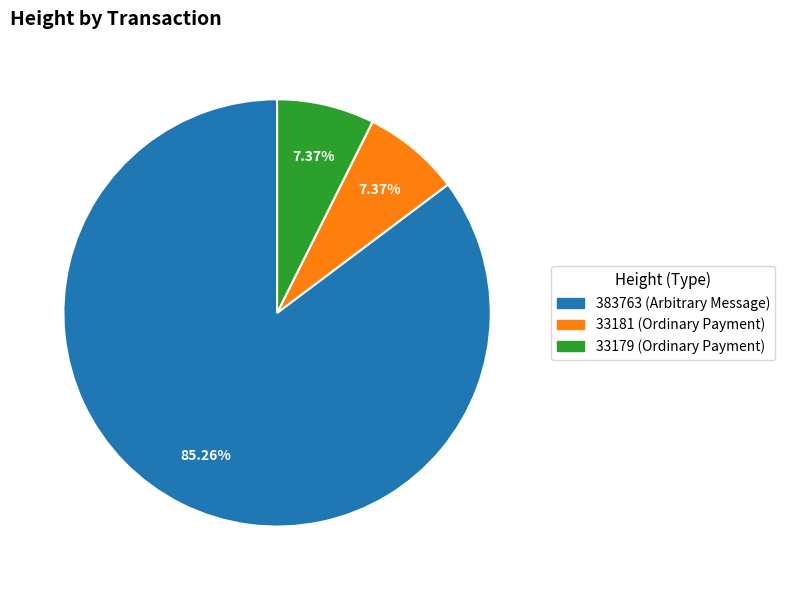

Count the number of slices in the pie.

3